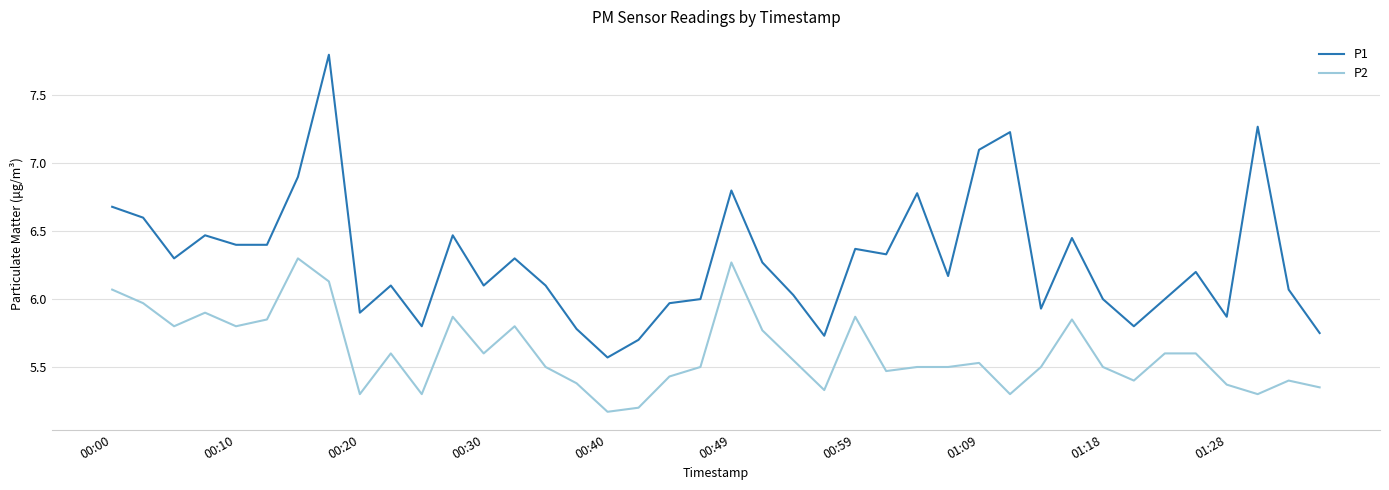

List the series in order of their peak value, highest first.

P1, P2